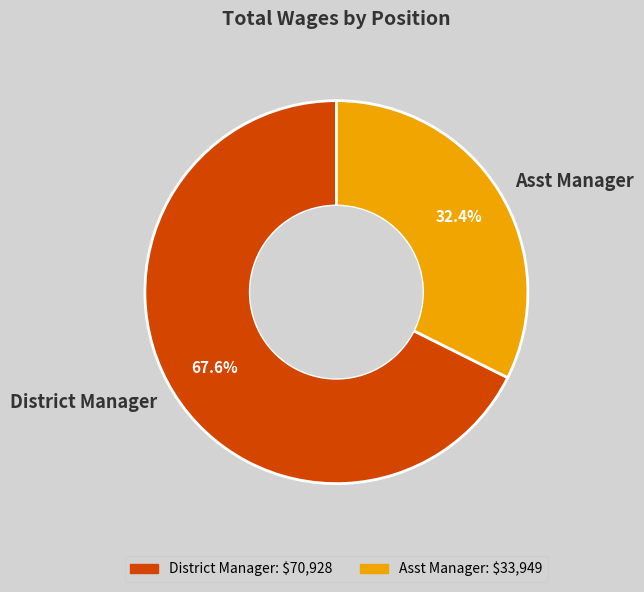

To the nearest percent, what is the average slice percentage?

50%